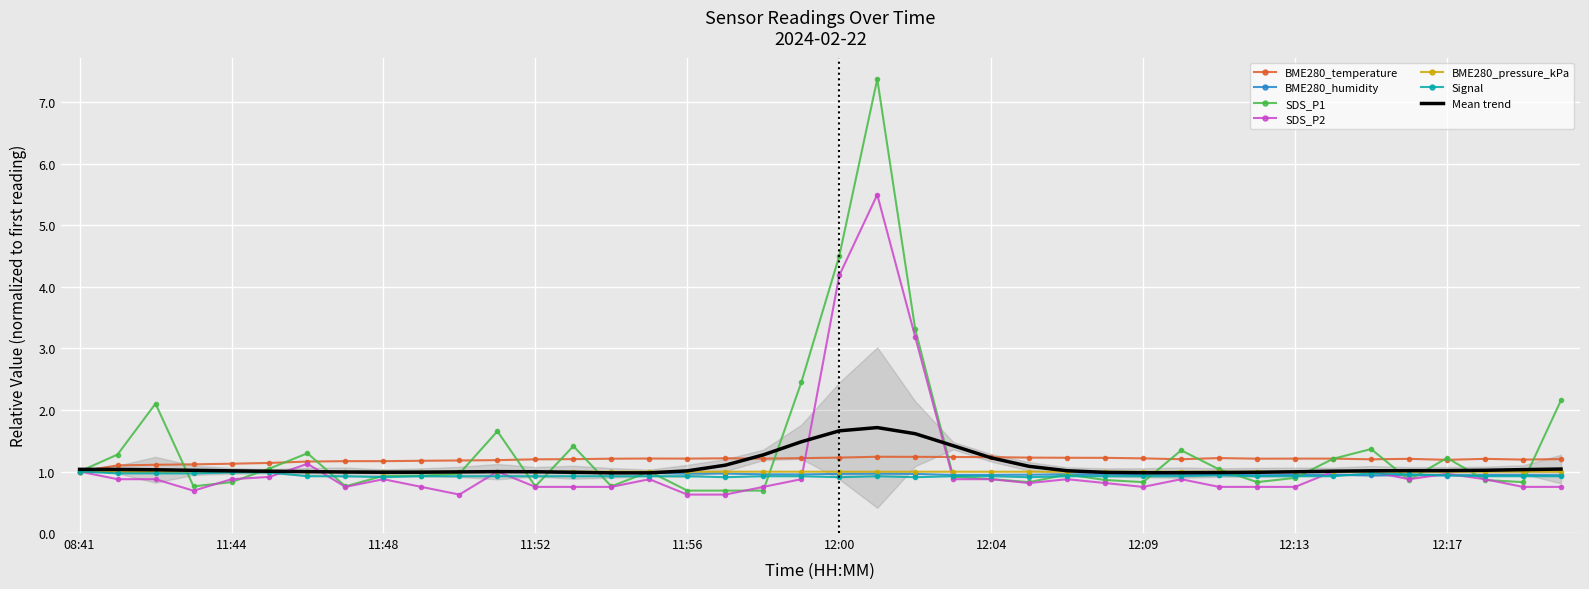

Which category has the lowest value in the BME280_temperature series?

08:41